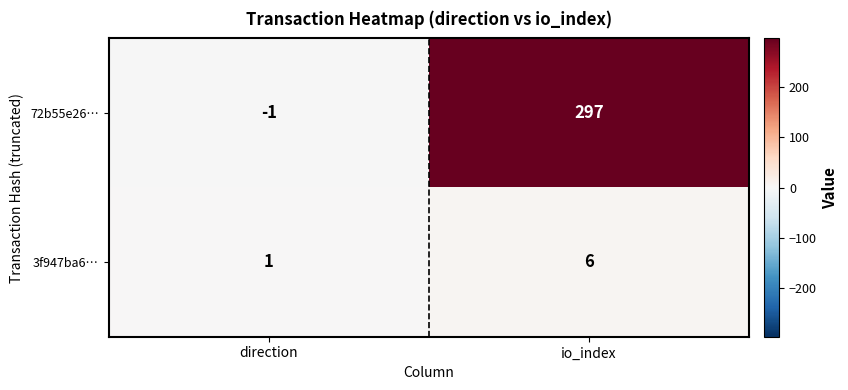

Where is 72b55e26… nearest to the value 148?

direction